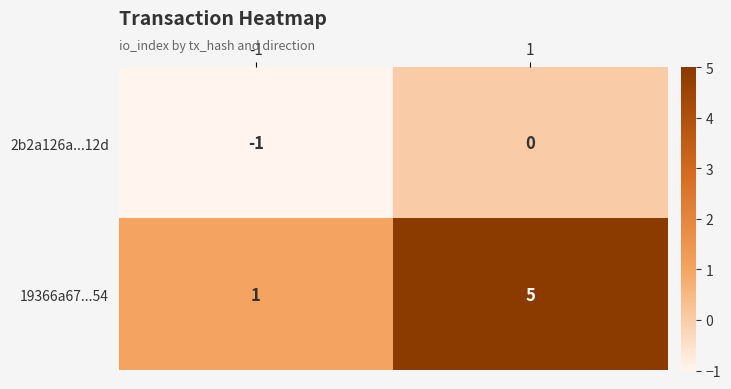

Which series has the largest range (max minus min)?

19366a67...54